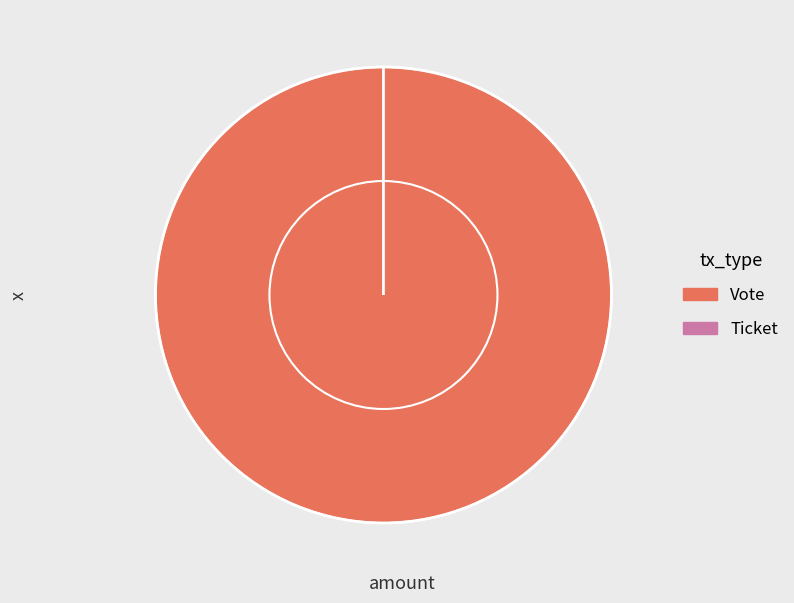

Rank the categories by value from lowest to highest.

Ticket, Vote